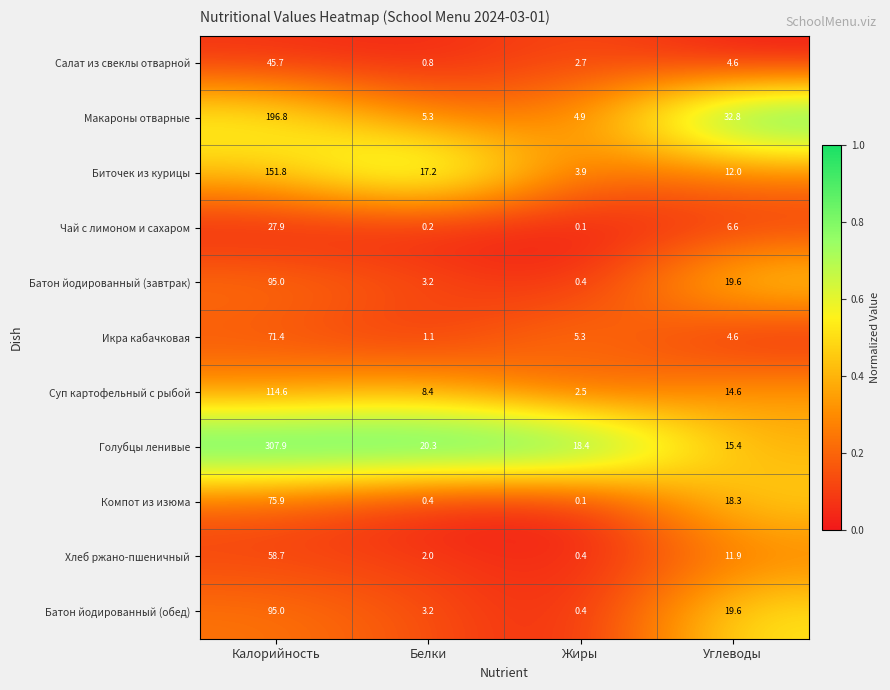

True or false: Хлеб ржано-пшеничный has a value of 11.9 at Углеводы.

True